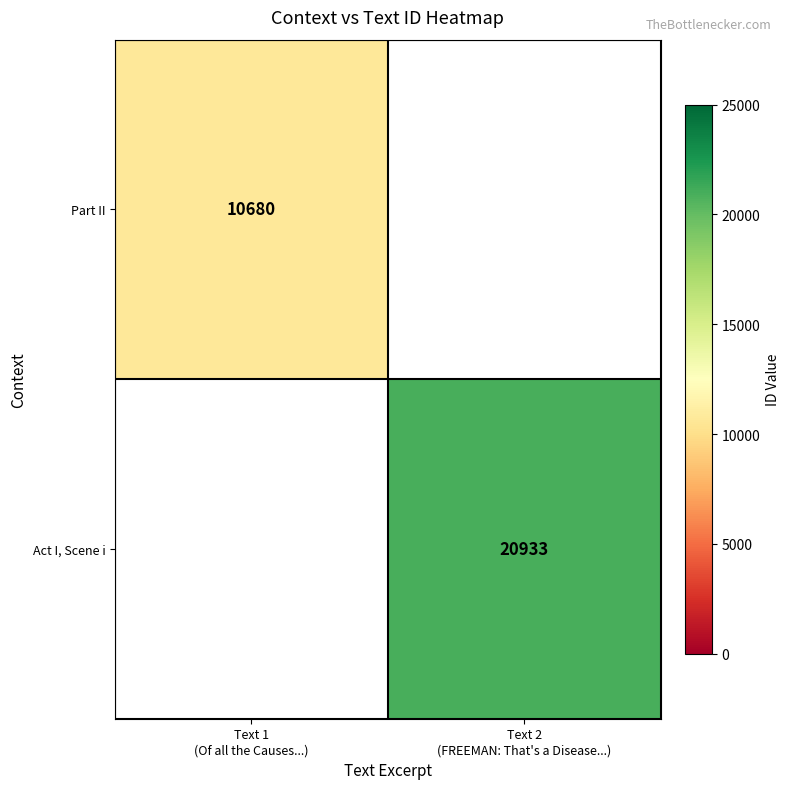

How many positive values does the Act I, Scene i series have?

1